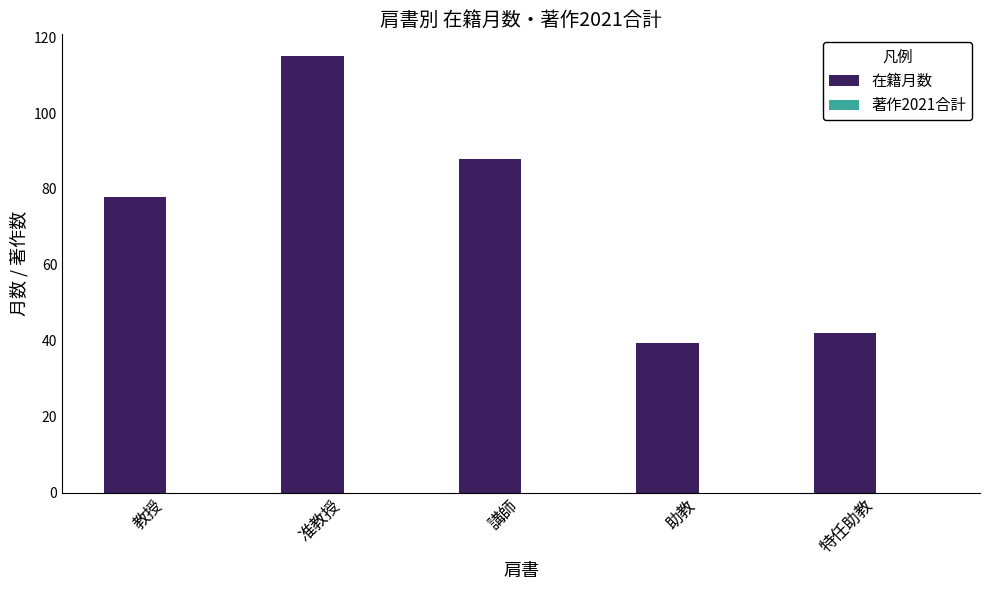

How many values are below 78?

2